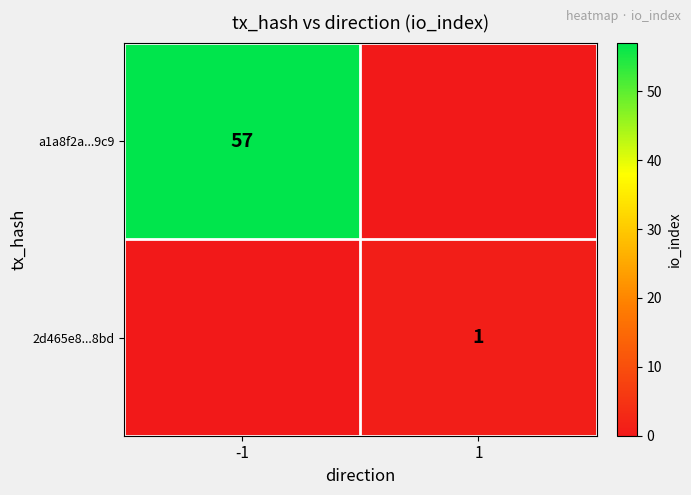

At how many categories does at least one series exceed 53?

1